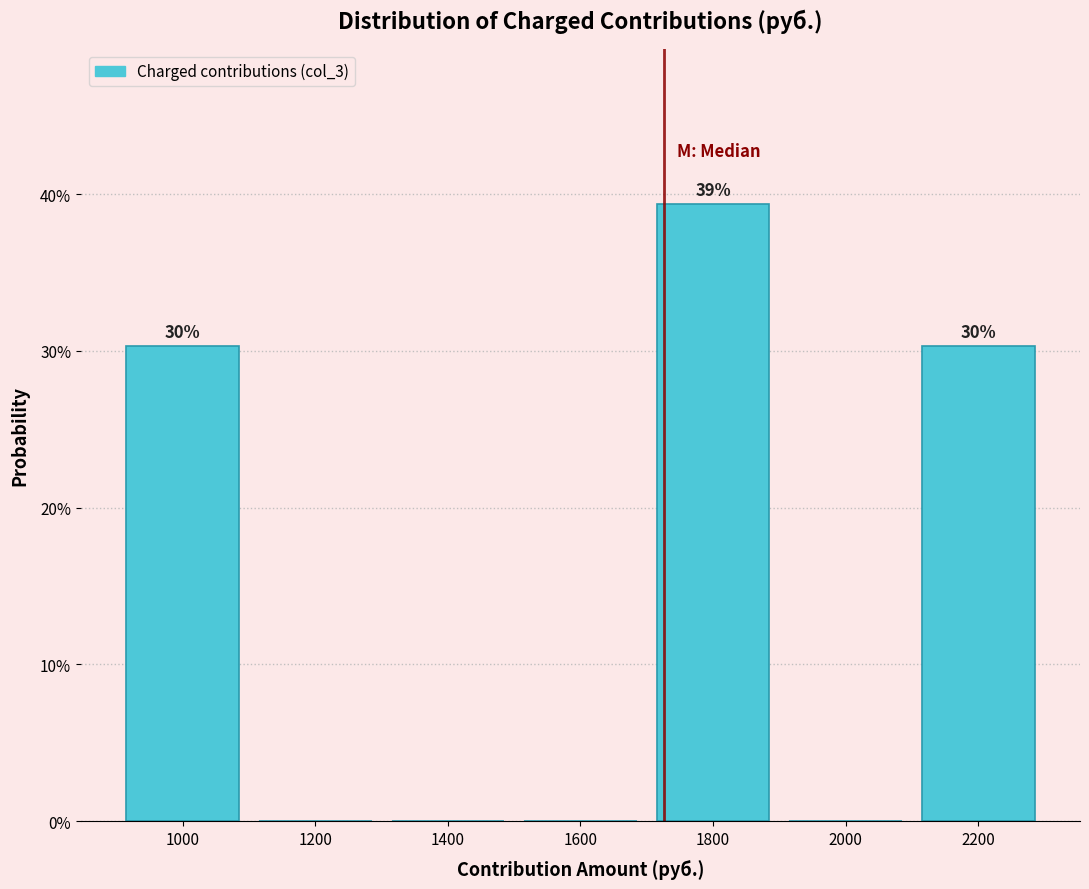

Over which range of the x-axis is the bar tallest?

1700 to 1900